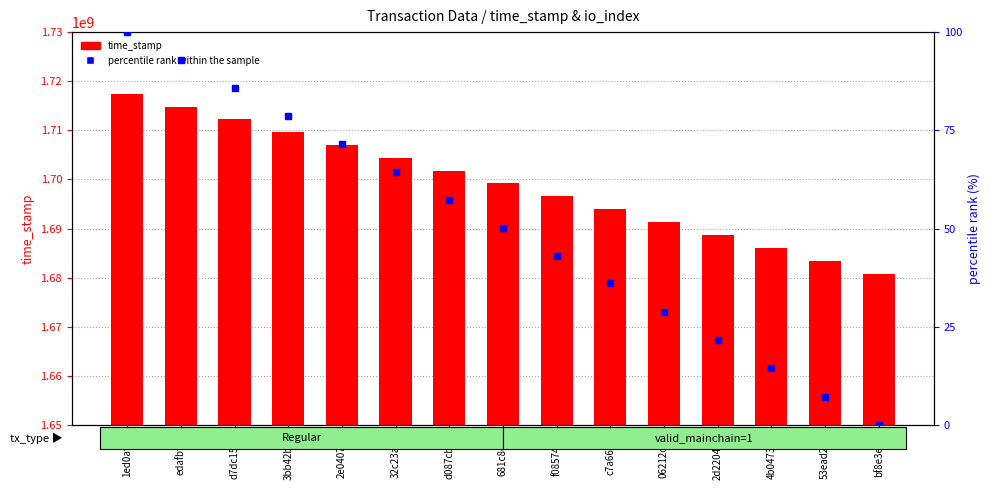

Which series has the largest total across all categories?

time_stamp